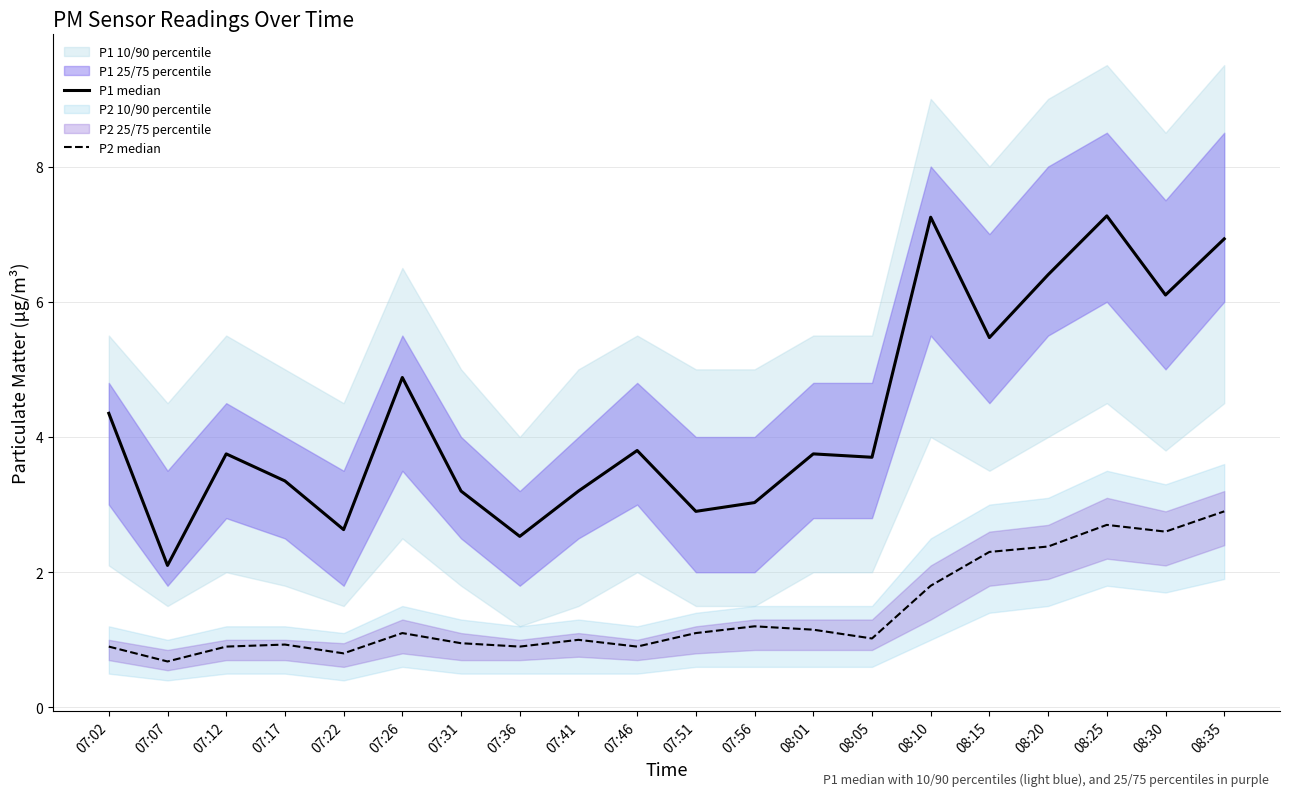

Reading left to right, what are all the values shown in this chart?

P1 median: 4.3	2.1	3.8	3.4	2.6	4.9	3.2	2.5	3.2	3.8	2.9	3.0	3.8	3.7	7.2	5.5	6.4	7.3	6.1	6.9
P2 median: 0.9	0.7	0.9	0.9	0.8	1.1	0.9	0.9	1.0	0.9	1.1	1.2	1.1	1.0	1.8	2.3	2.4	2.7	2.6	2.9